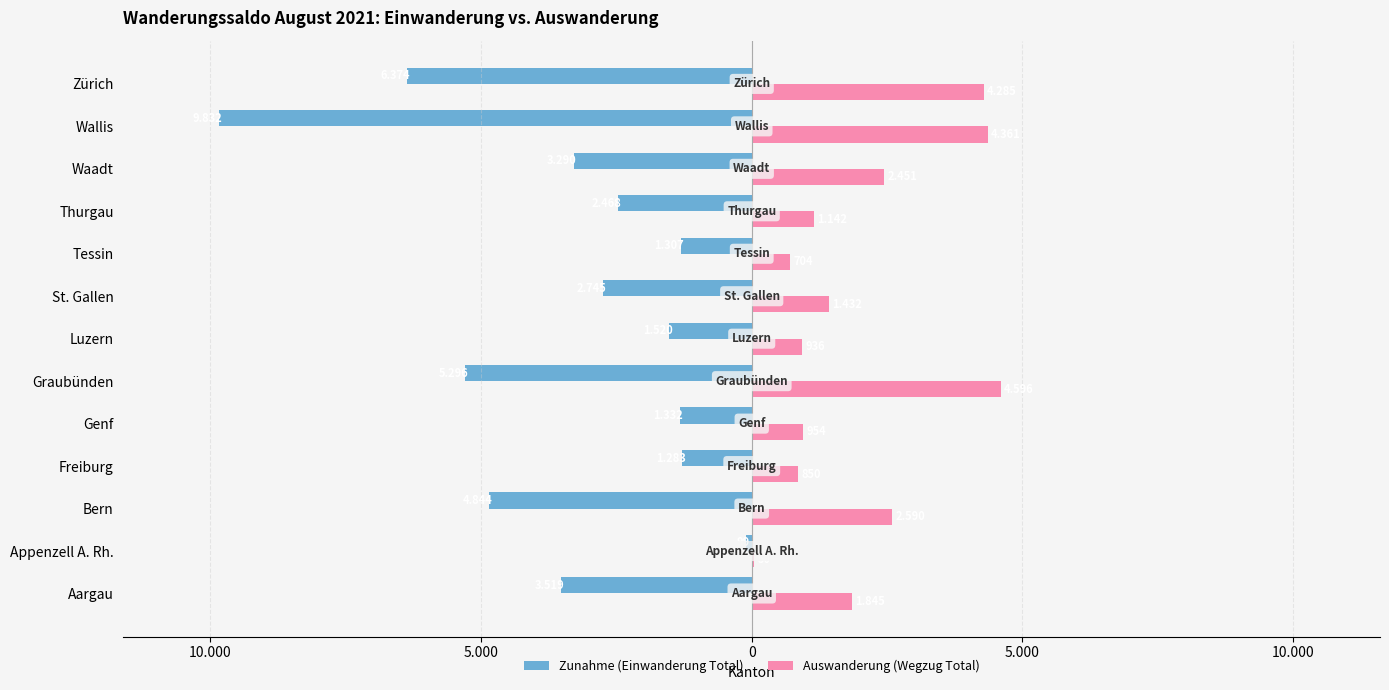

What are all the series names shown in the legend?

Zunahme (Einwanderung Total), Auswanderung (Wegzug Total)